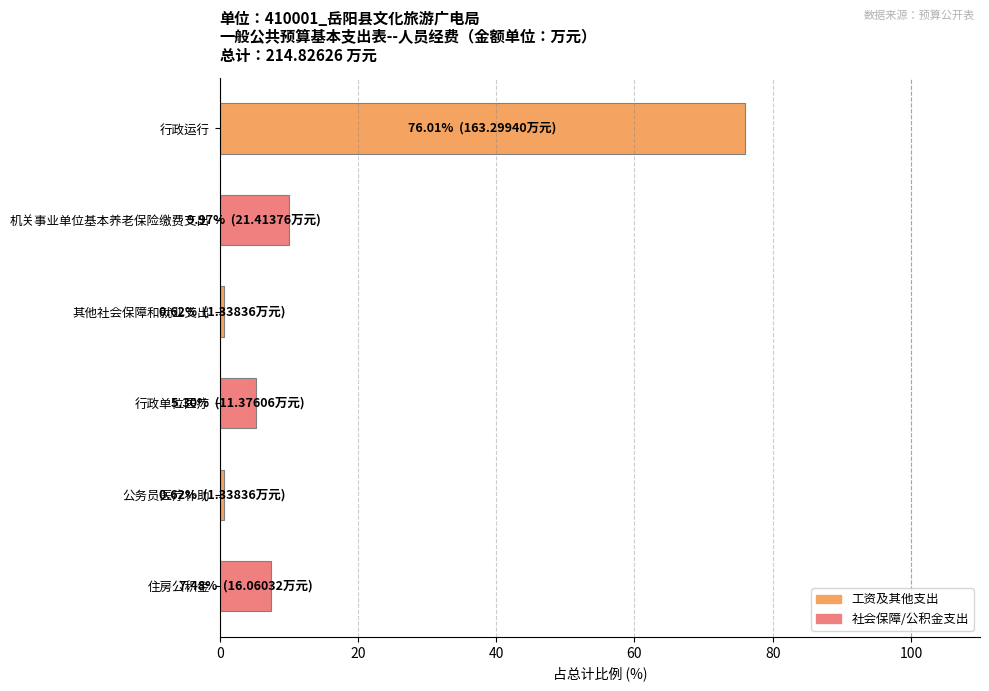

The chart shows a value of 10.0 at 机关事业单位基本养老保险缴费支出. True or false?

True